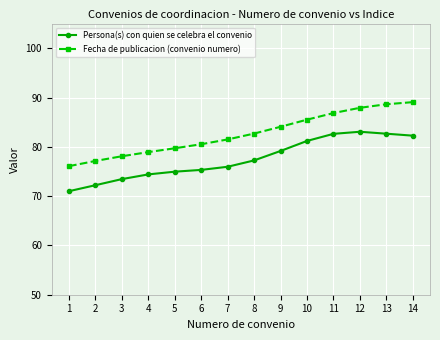

Which series has the largest total across all categories?

Fecha de publicacion (convenio numero)